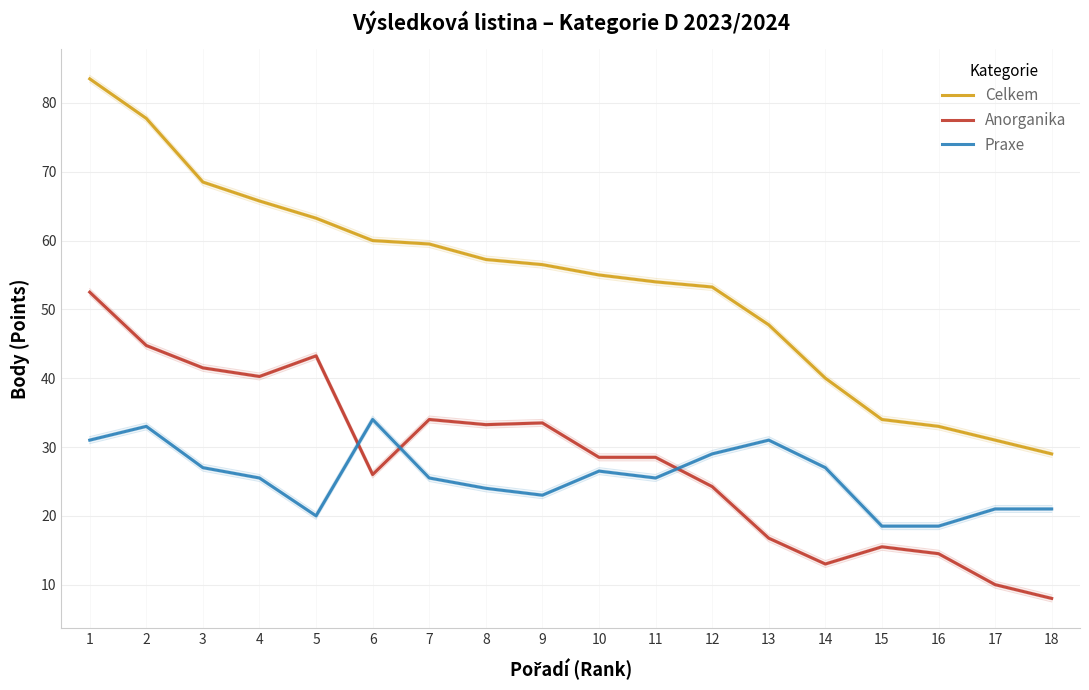

Is it true that Anorganika equals 8.9 at 14?

False